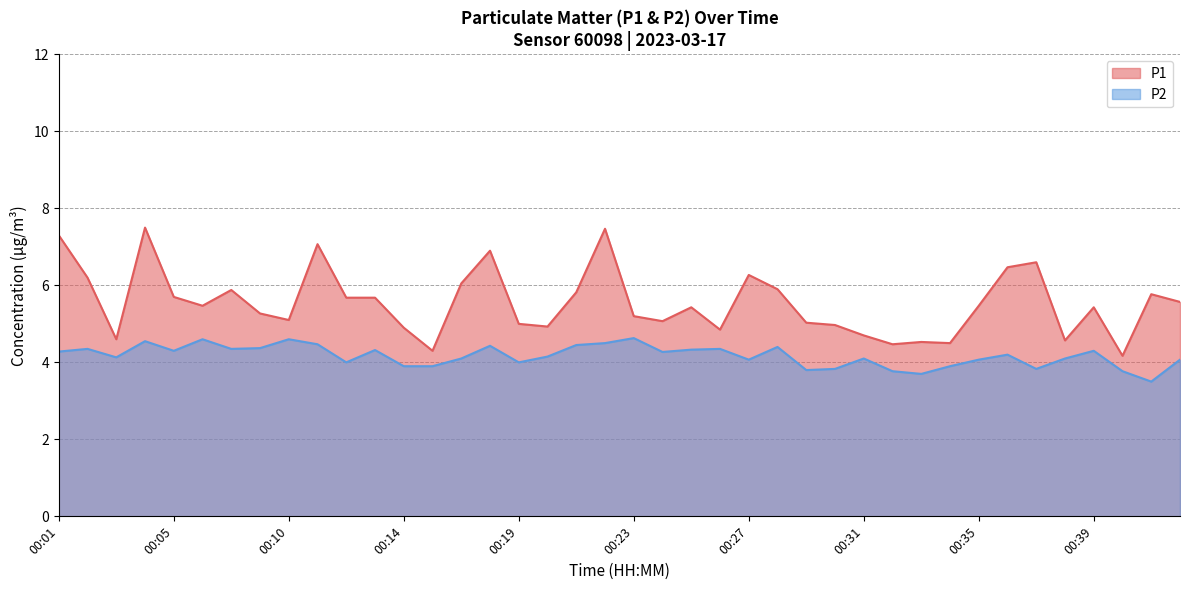

What is the total value across all series at 00:18?

11.3